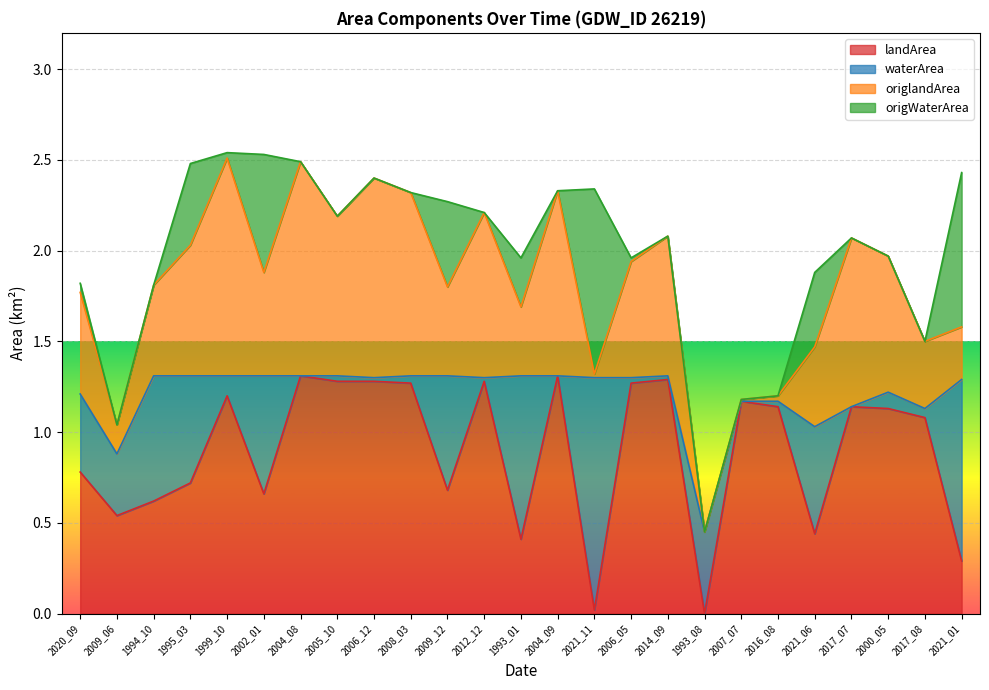

What is the highest value of the landArea series?

1.3